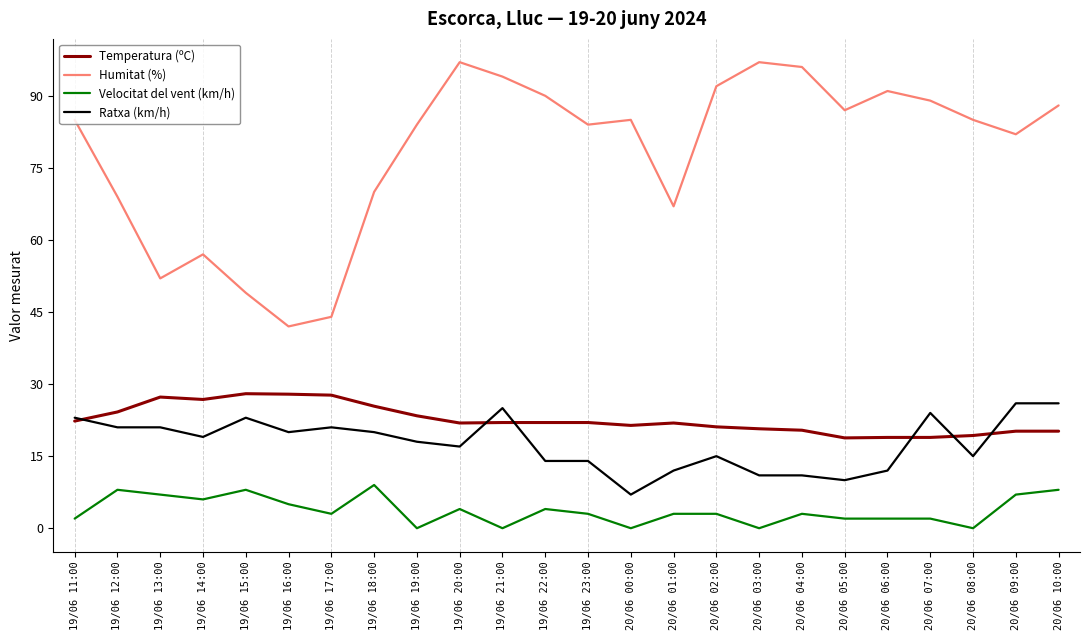

Where is the first local maximum for Velocitat del vent (km/h)?

19/06 12:00